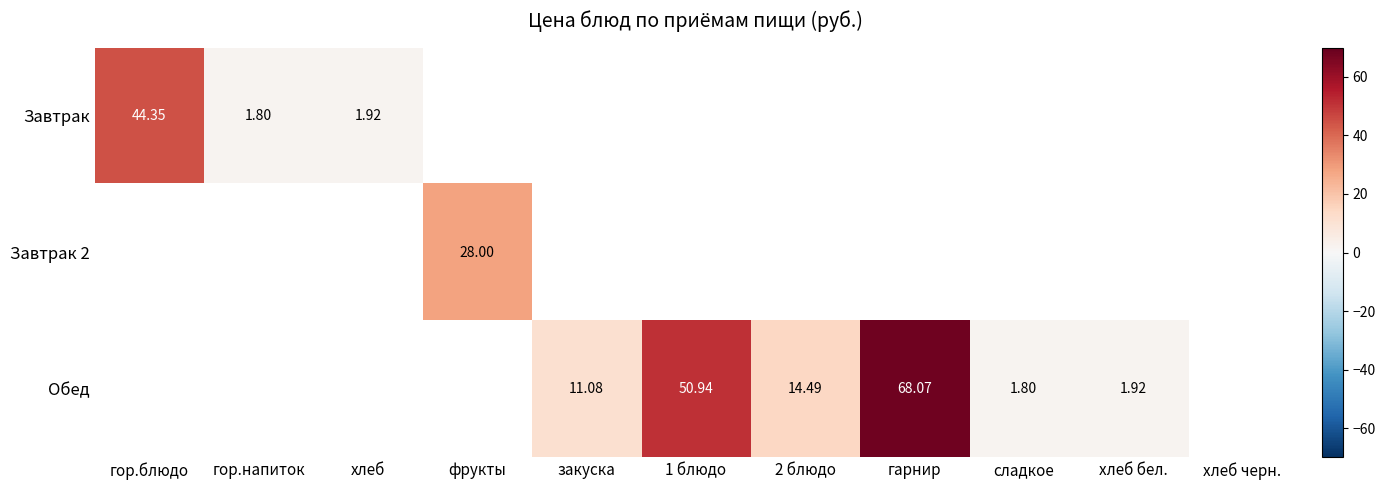

Is the value of Обед at хлеб бел. greater than the value of Завтрак at гор.блюдо?

No